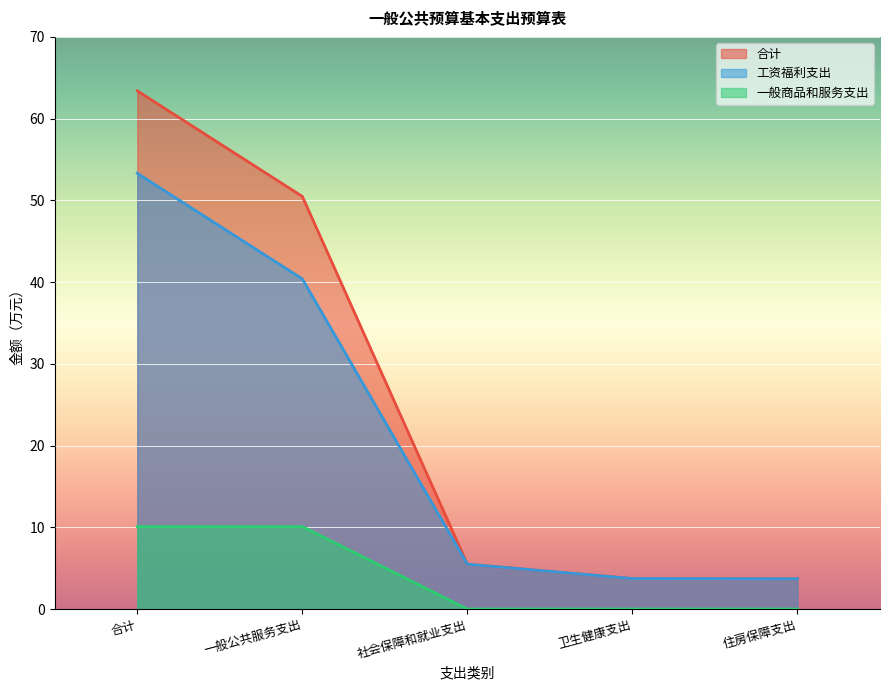

Reading left to right, what are all the values shown in this chart?

合计: 合计=63.4	一般公共服务支出=50.5	社会保障和就业支出=5.5	卫生健康支出=3.7	住房保障支出=3.7
工资福利支出: 合计=53.3	一般公共服务支出=40.4	社会保障和就业支出=5.5	卫生健康支出=3.7	住房保障支出=3.7
一般商品和服务支出: 合计=10.1	一般公共服务支出=10.1	社会保障和就业支出=0.0	卫生健康支出=0.0	住房保障支出=0.0